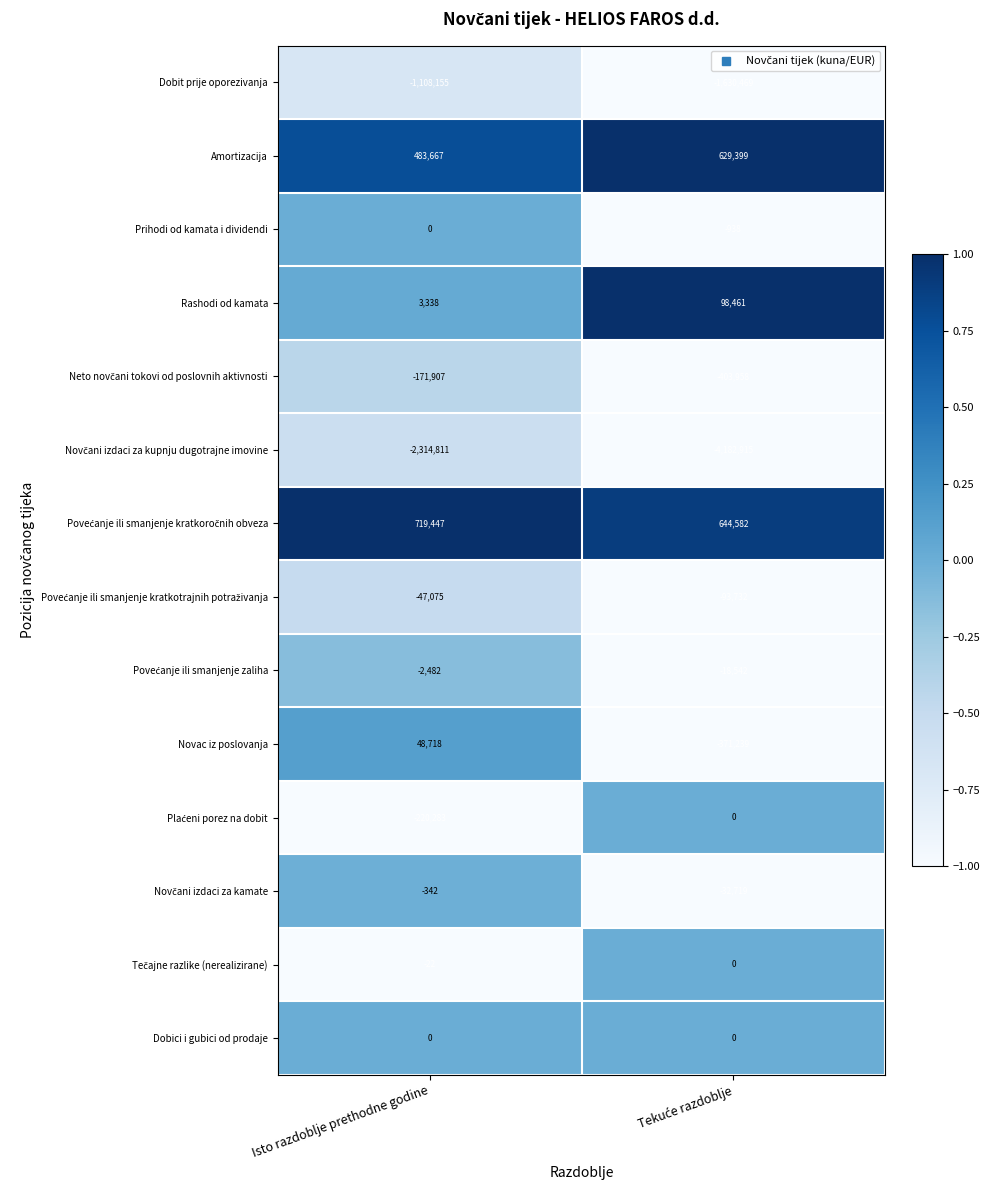

What is the spread (max minus min) of values at Isto razdoblje prethodne godine?

3034258